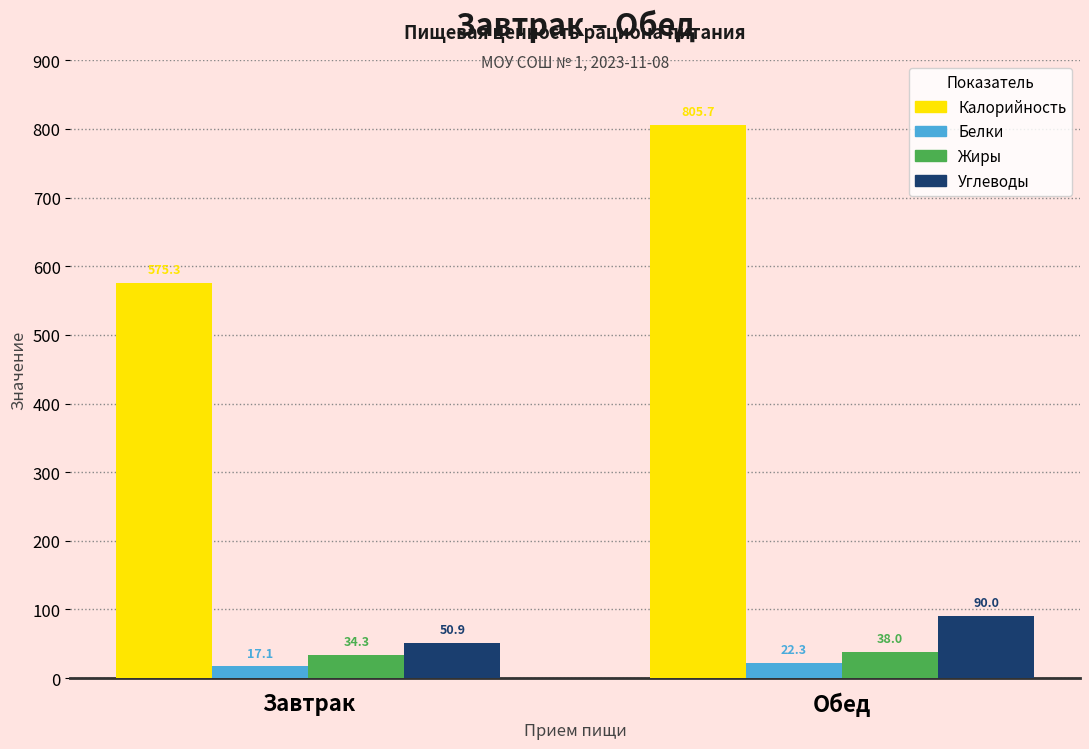

What is the value of the Жиры bar at the 1st from the left?

34.3